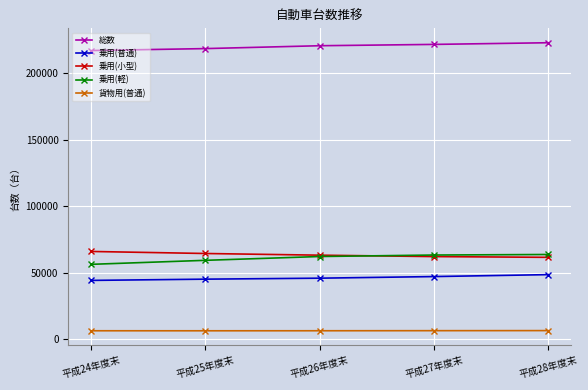

At 平成24年度末, list the series in order from largest to smallest.

総数, 乗用(小型), 乗用(軽), 乗用(普通), 貨物用(普通)